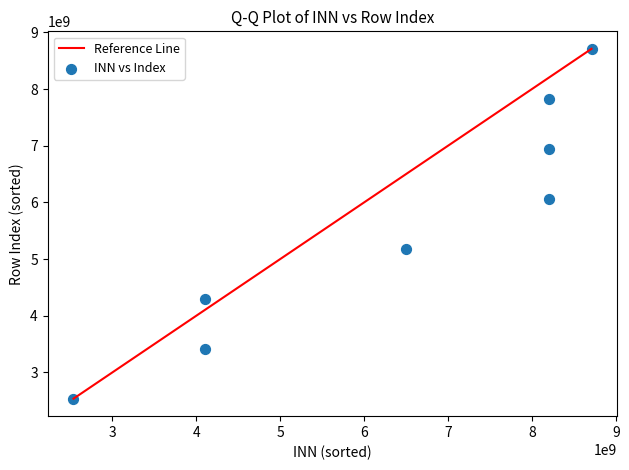

What is the average X value?

6319809237.9